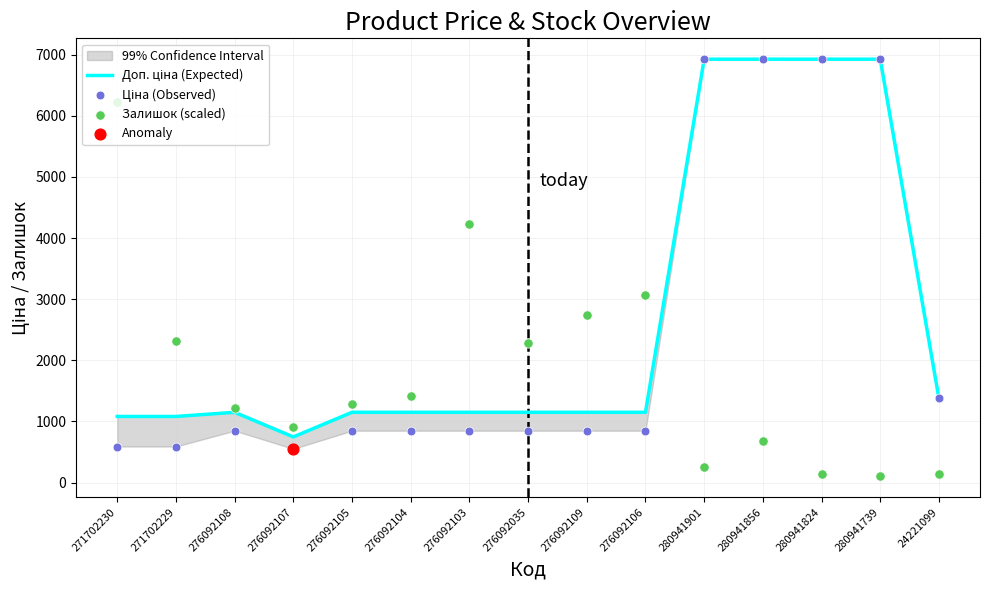

At how many categories does at least one series exceed 1061?

14